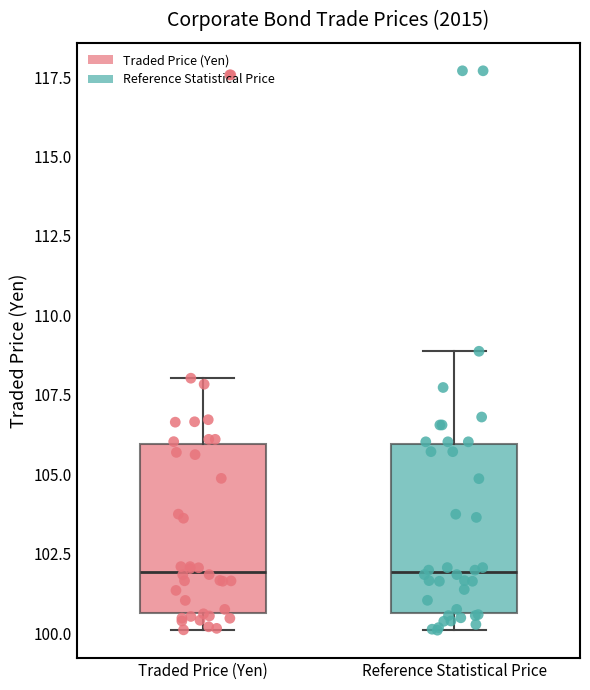

Reading left to right, transcribe this box plot: for each box, give where its median line is, the range the box spans, and where its two whiskers end, as read against the y-axis. The values are not printed on the chart, so give them approximately, as read against the axis.

Traded Price (Yen): median 102.0, box 100.5 to 106.0, whiskers 100.0 to 108.0
Reference Statistical Price: median 102.0, box 100.5 to 106.0, whiskers 100.0 to 109.0